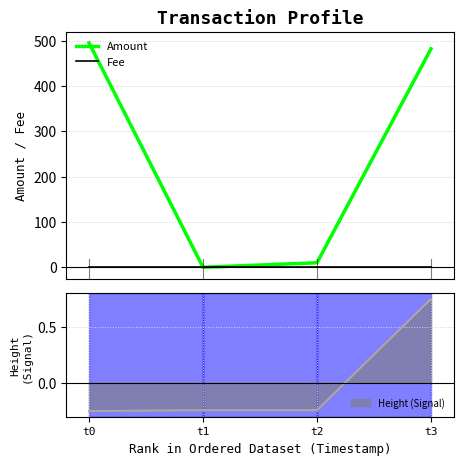

What is the approximate value of Amount at t2, to the nearest 5?

10